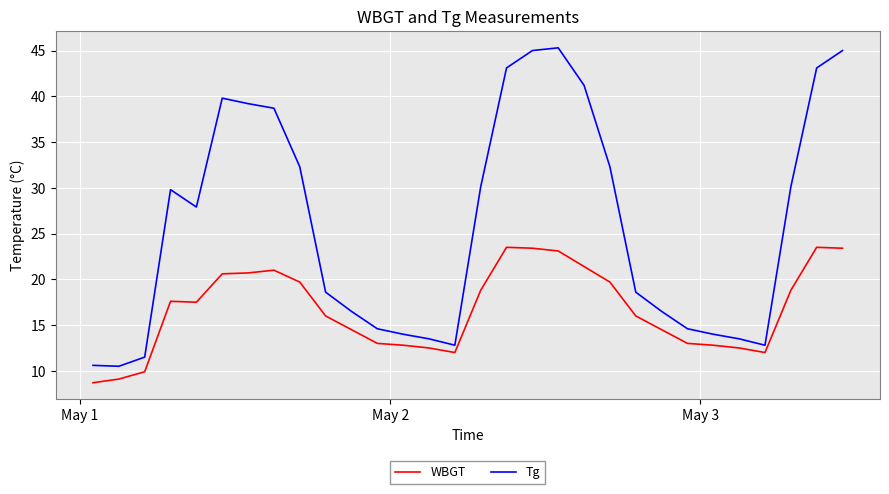

In WBGT, how many points are higher than both neighbors (excluding endpoints)?

4